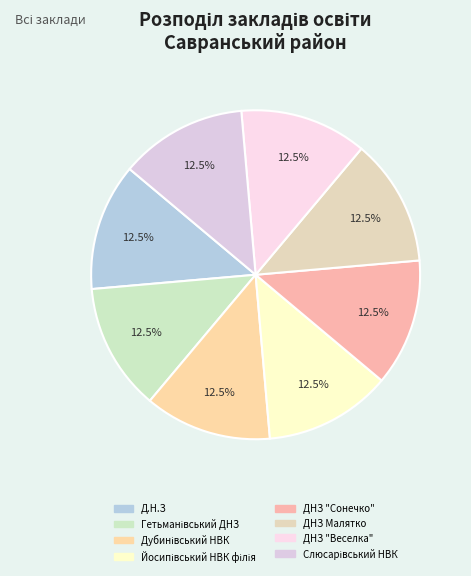

Count the number of slices in the pie.

8